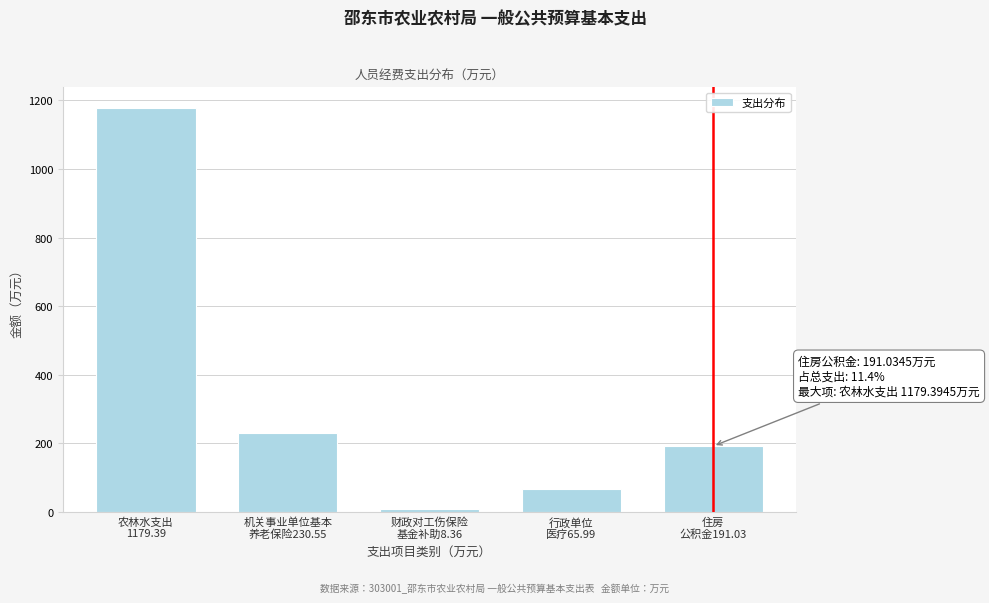

Reading right to left, extract all data points from this chart.

191.0	66.0	8.4	230.6	1179.4